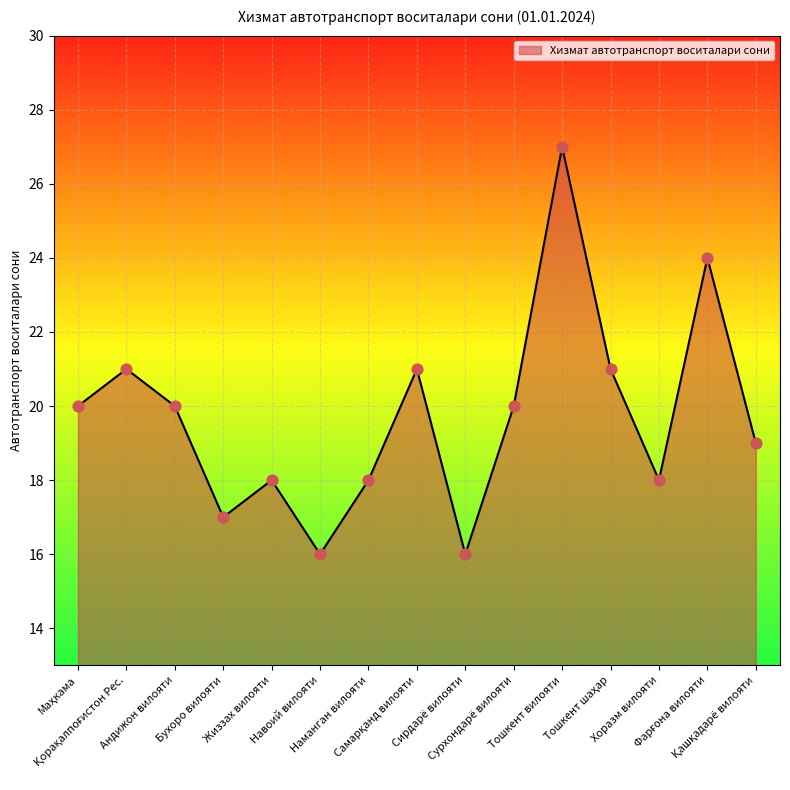

What is the minimum value shown in the chart?

16